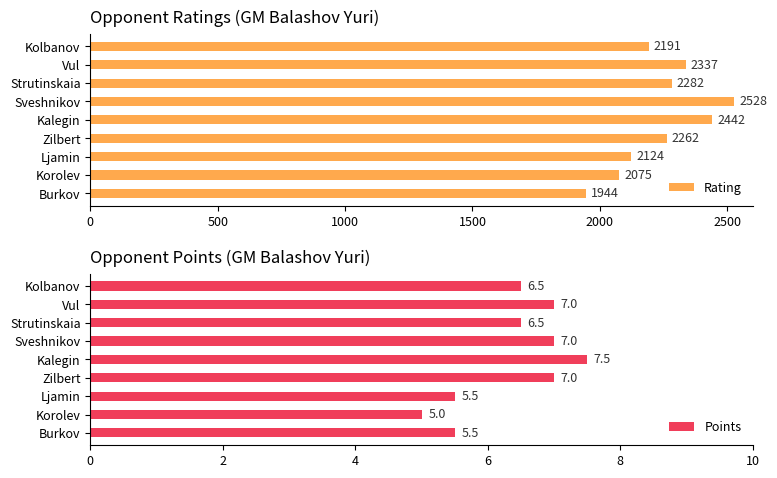

Which category has the lowest value in the Rating series?

Burkov